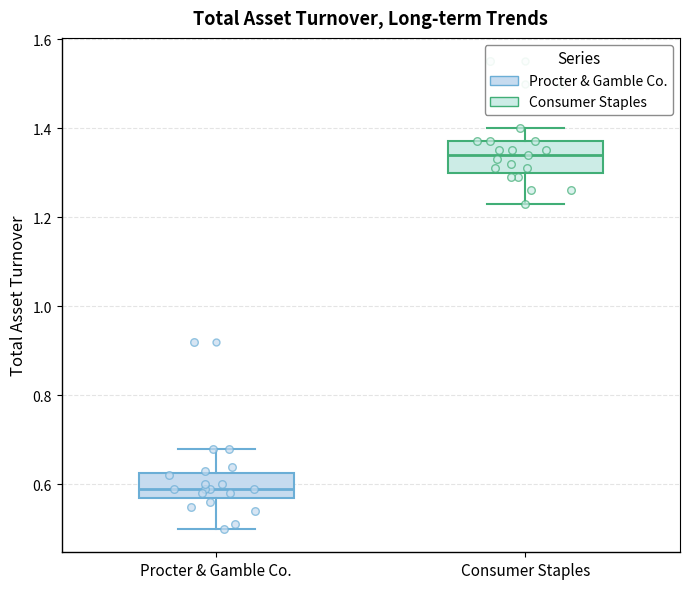

Which box has the lowest median line?

Procter & Gamble Co.